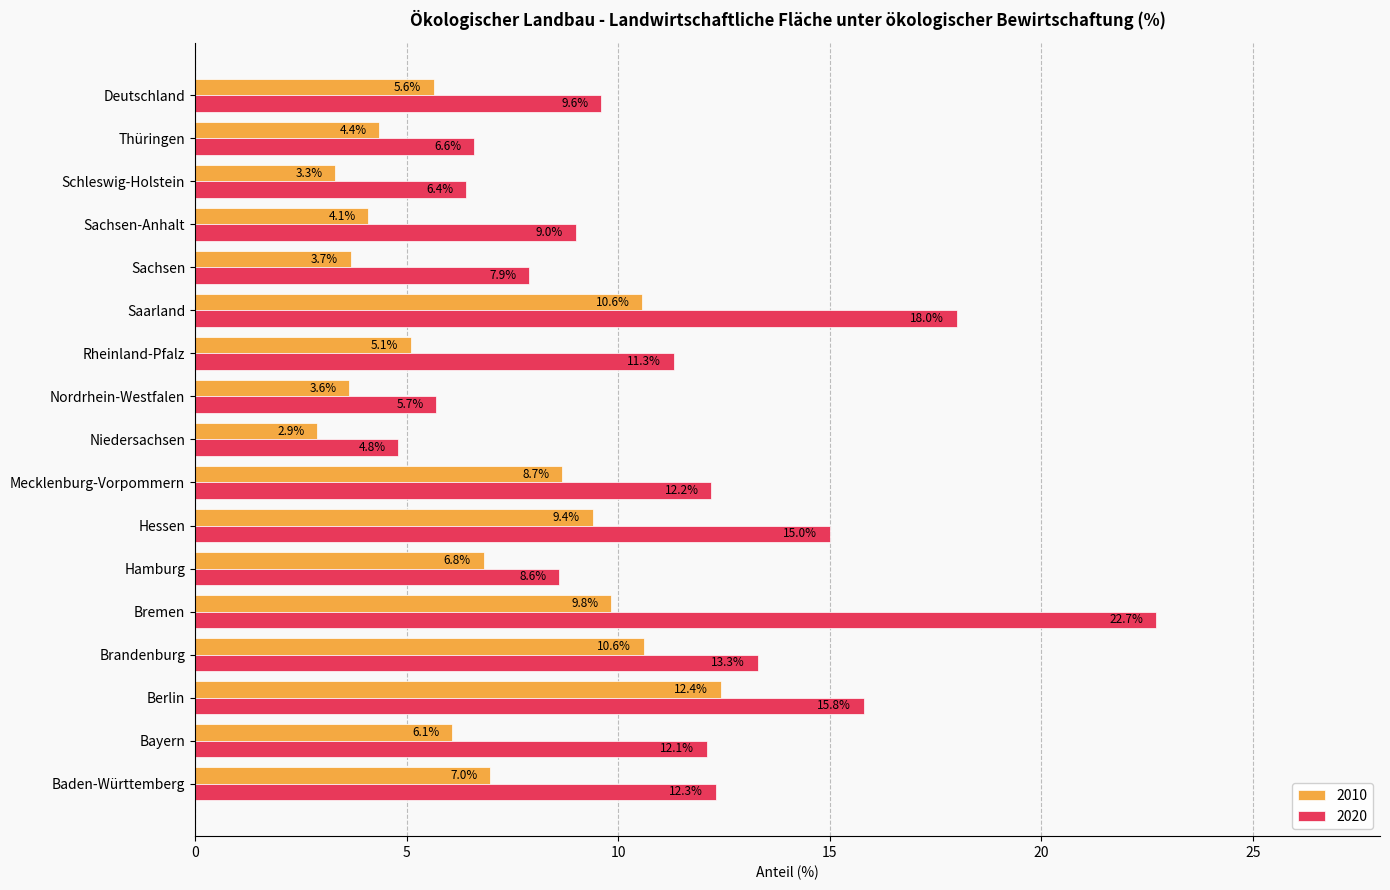

What is the sum of all 2010 values?

114.1